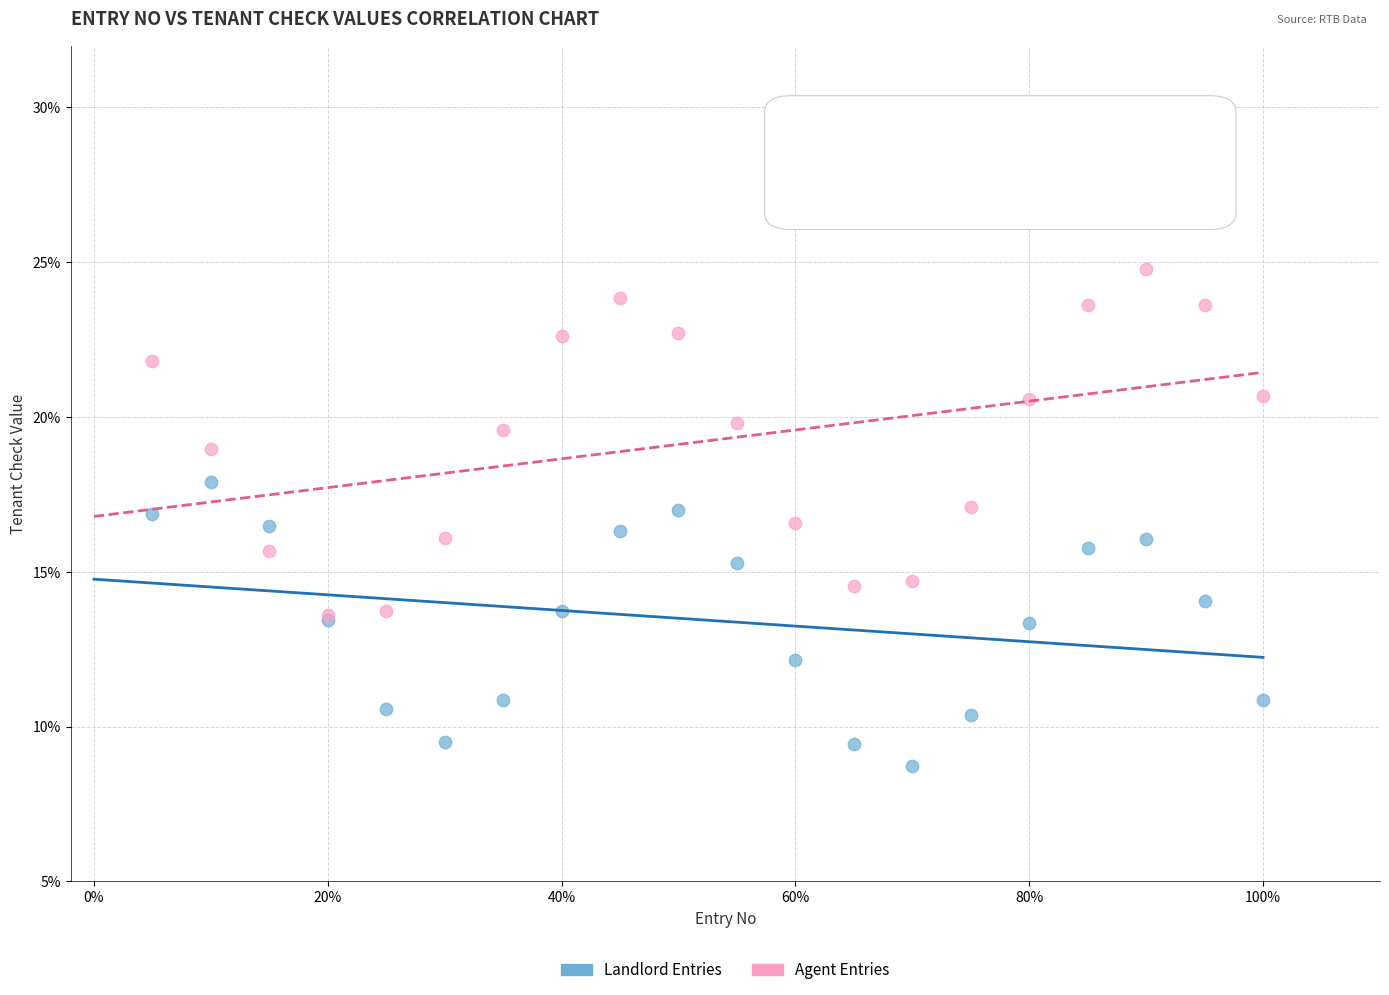

What are all the series names shown in the legend?

Landlord Entries, Agent Entries